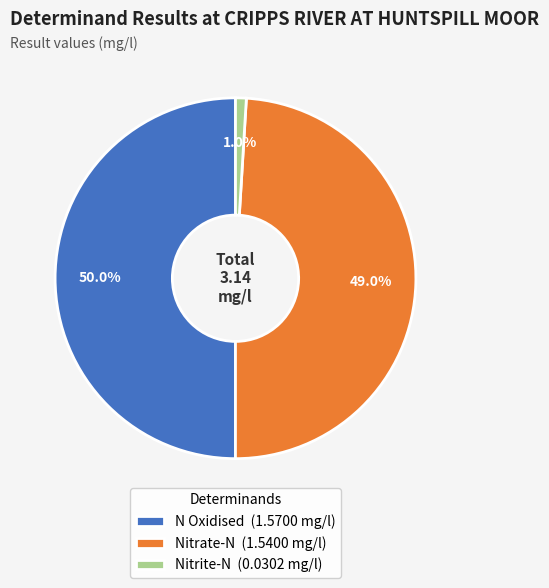

Combined, what portion of the pie is Nitrite-N (0.0302 mg/l) and N Oxidised (1.5700 mg/l)?

51.0%